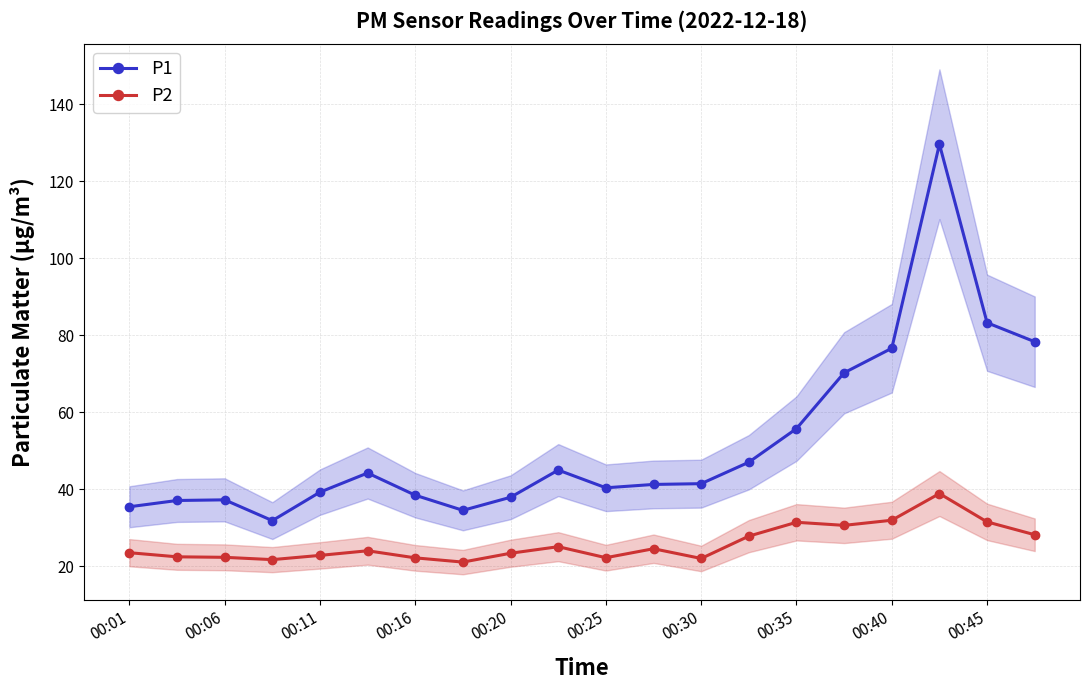

True or false: P2 and P1 cross at least once.

False